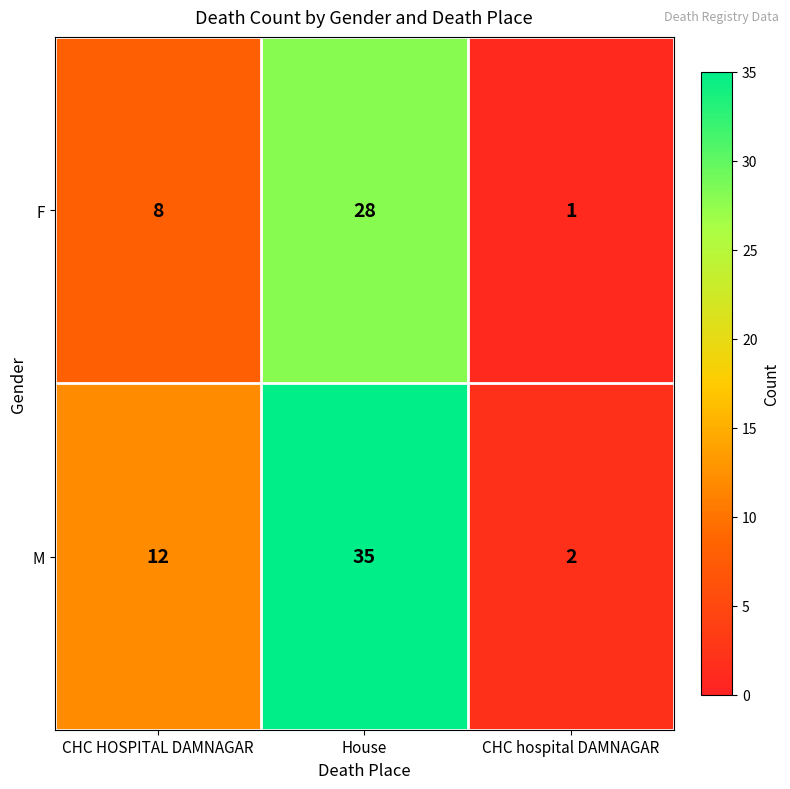

Reading right to left, transcribe all the data shown in this chart.

F: CHC hospital DAMNAGAR=1	House=28	CHC HOSPITAL DAMNAGAR=8
M: CHC hospital DAMNAGAR=2	House=35	CHC HOSPITAL DAMNAGAR=12